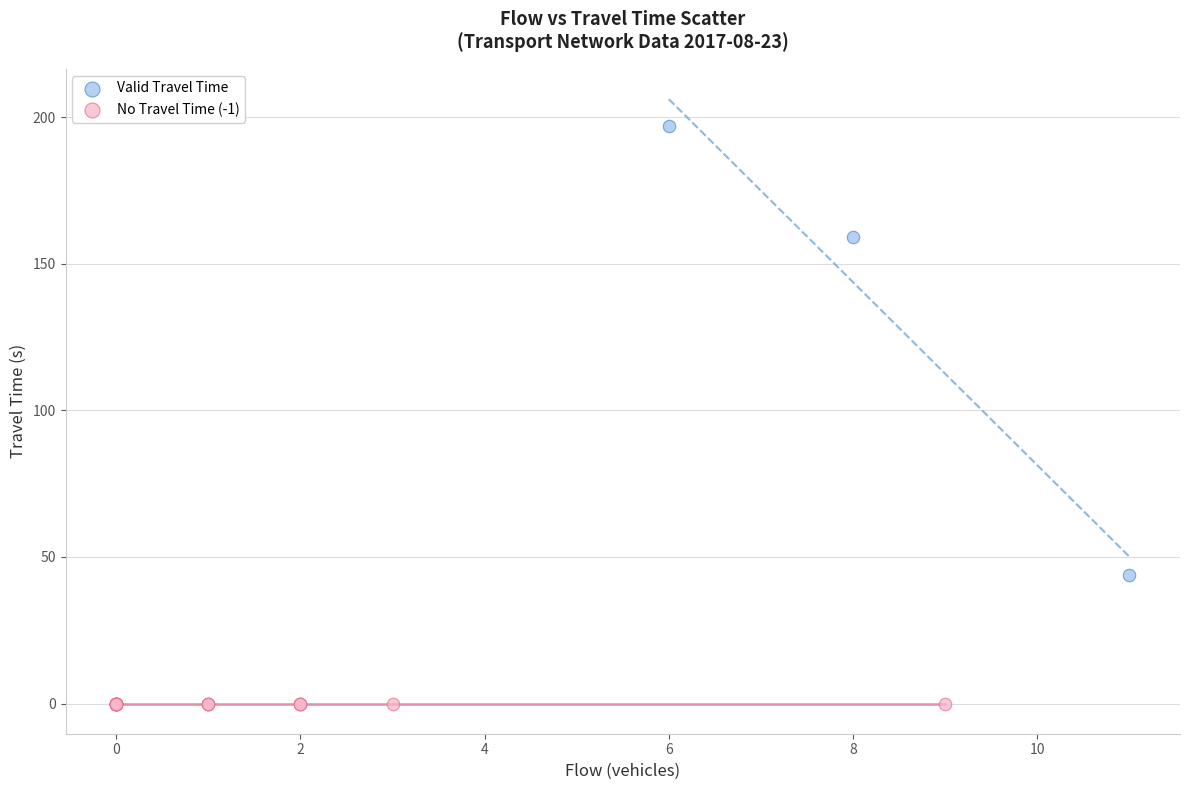

What are all the series names shown in the legend?

Valid Travel Time, No Travel Time (-1)